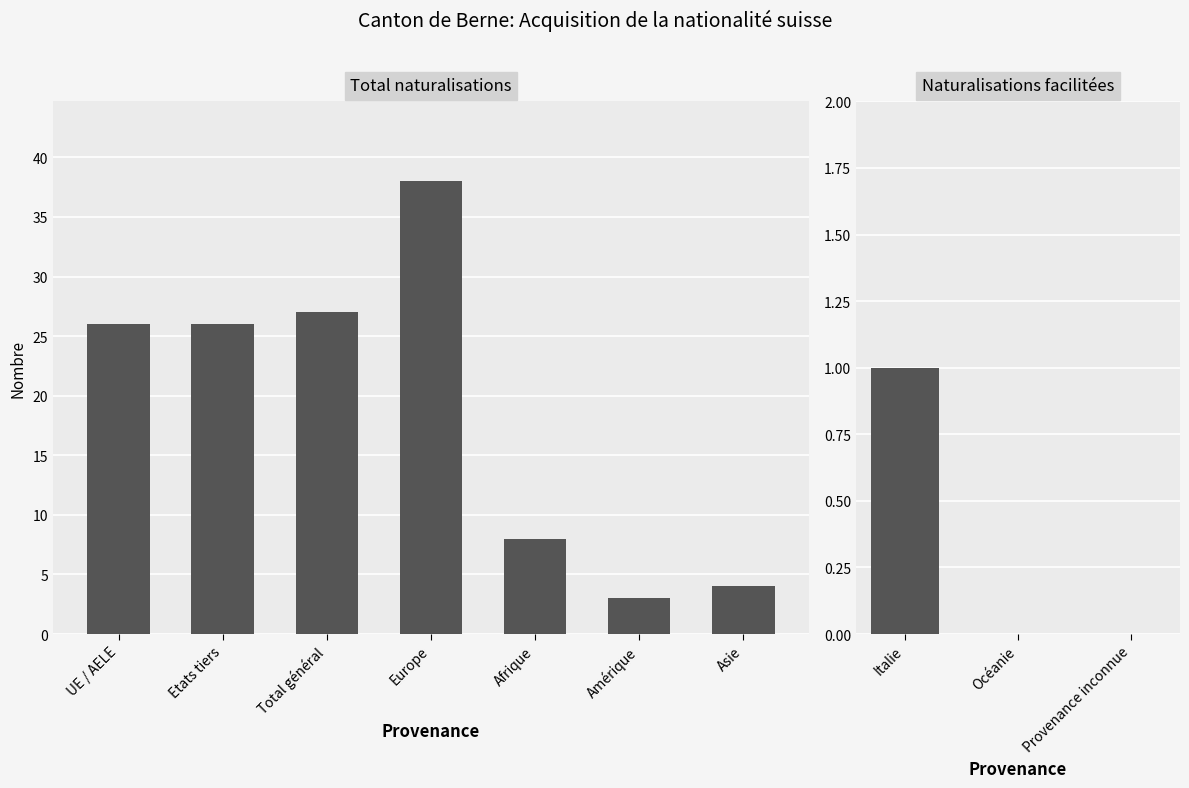

Between Océanie and Italie, which is larger?

Italie